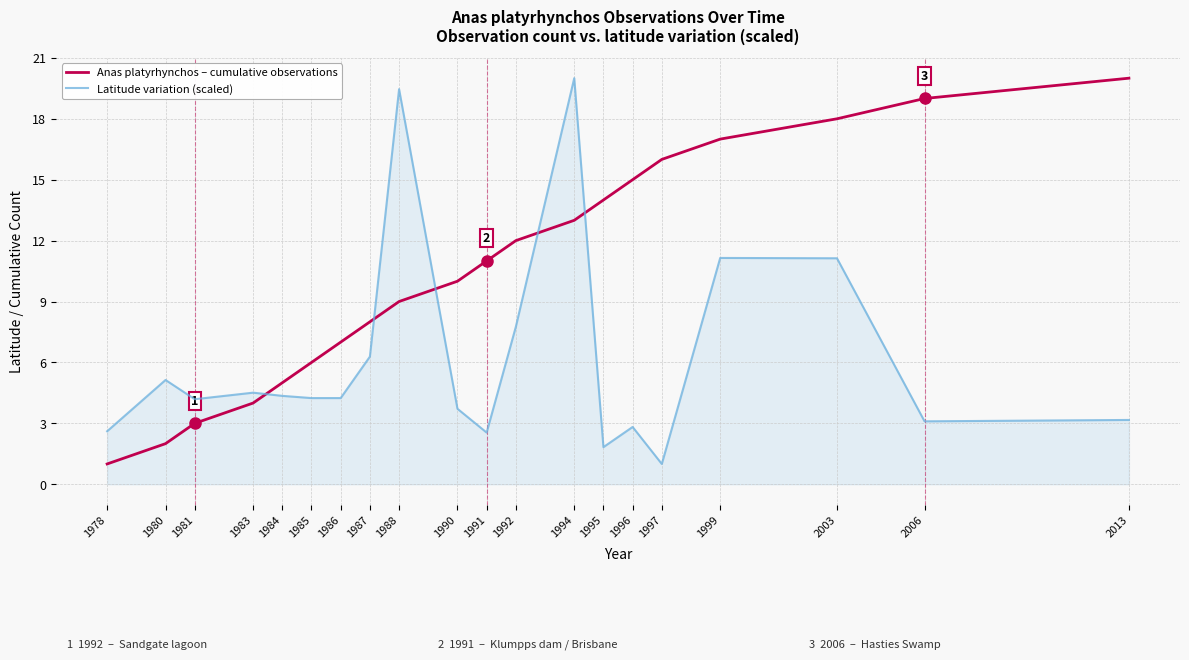

What is the sum of all Latitude variation (scaled) values?

123.2